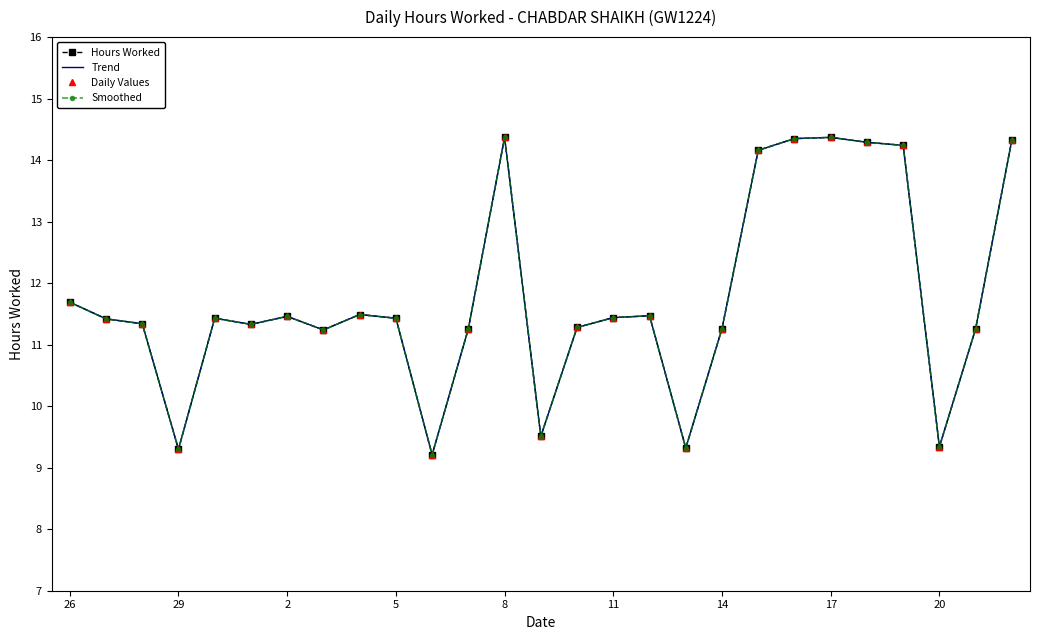

Reading left to right, transcribe all the data shown in this chart.

Hours Worked: 11.7	11.4	11.3	9.3	11.4	11.3	11.5	11.2	11.5	11.4	9.2	11.3	14.4	9.5	11.3	11.4	11.5	9.3	11.3	14.2	14.3	14.4	14.3	14.2	9.3	11.3	14.3
Trend: 11.7	11.4	11.3	9.3	11.4	11.3	11.5	11.2	11.5	11.4	9.2	11.3	14.4	9.5	11.3	11.4	11.5	9.3	11.3	14.2	14.3	14.4	14.3	14.2	9.3	11.3	14.3
Daily Values: 11.7	11.4	11.3	9.3	11.4	11.3	11.5	11.2	11.5	11.4	9.2	11.3	14.4	9.5	11.3	11.4	11.5	9.3	11.3	14.2	14.3	14.4	14.3	14.2	9.3	11.3	14.3
Smoothed: 11.7	11.4	11.3	9.3	11.4	11.3	11.5	11.2	11.5	11.4	9.2	11.3	14.4	9.5	11.3	11.4	11.5	9.3	11.3	14.2	14.3	14.4	14.3	14.2	9.3	11.3	14.3